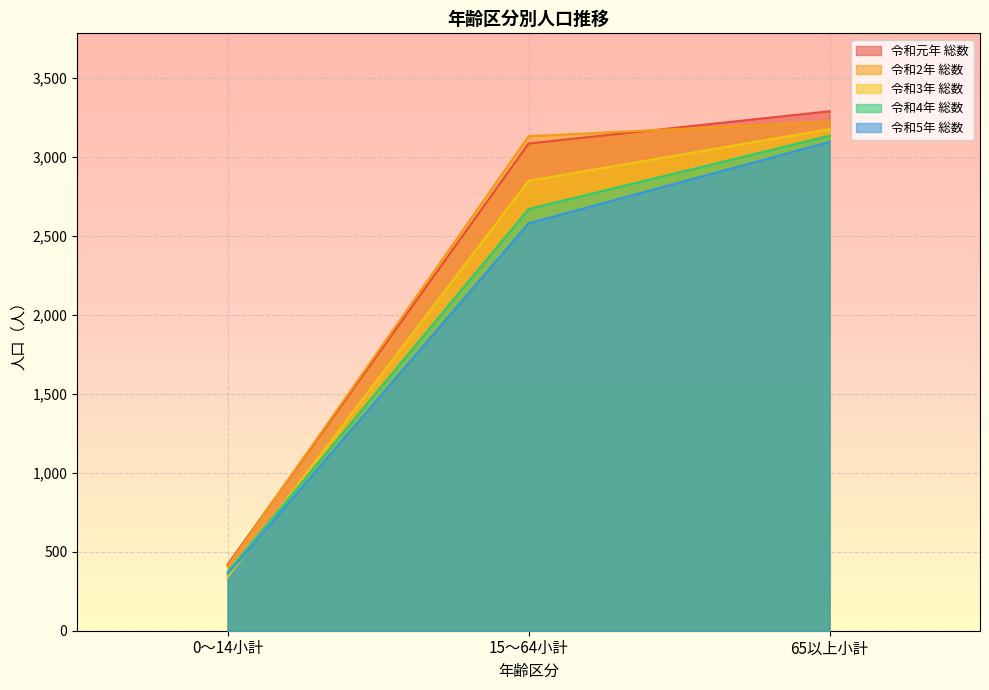

What is the difference between the highest and lowest values at 0～14小計?

78